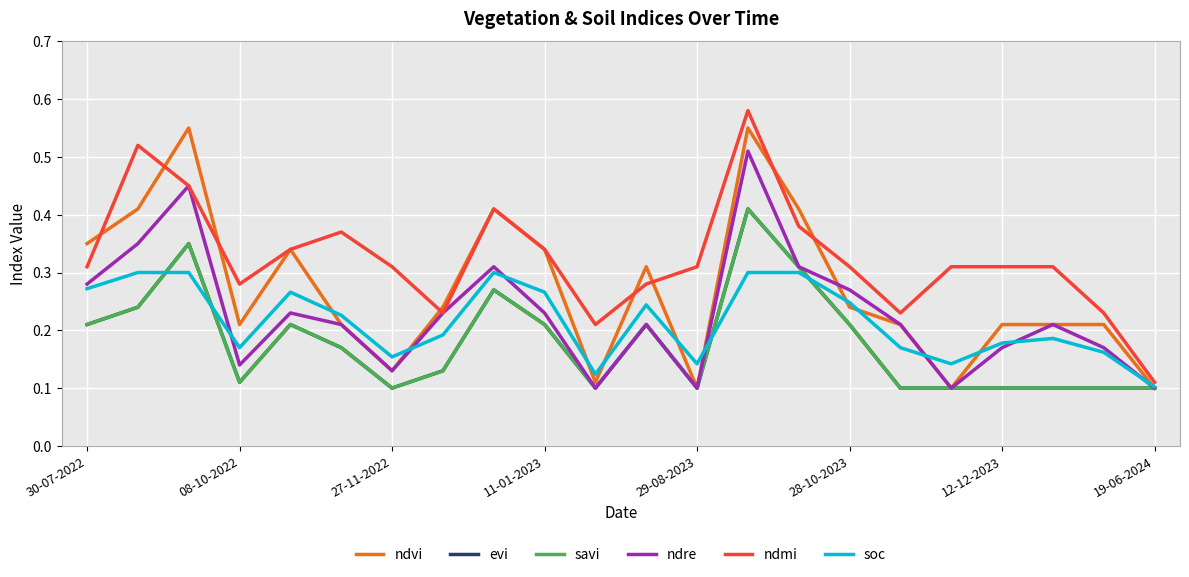

True or false: soc and evi intersect in this chart.

True